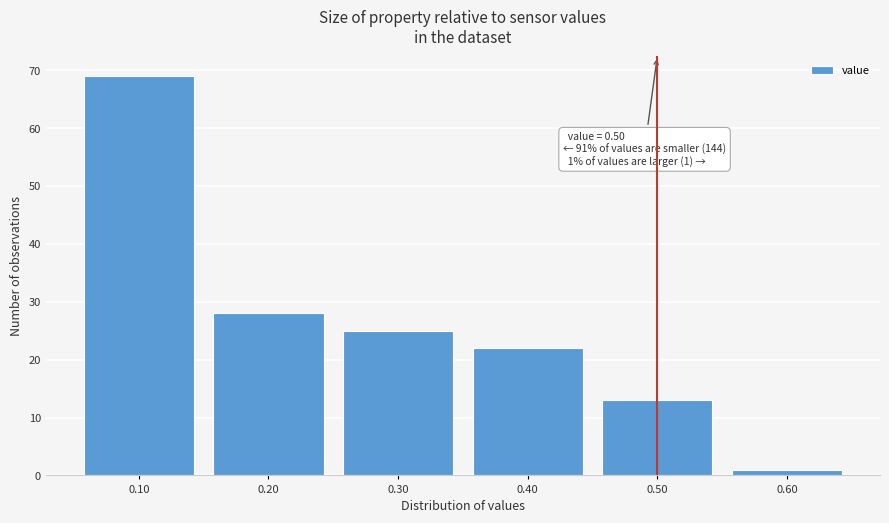

Over which range of the x-axis is the bar tallest?

0.05 to 0.15